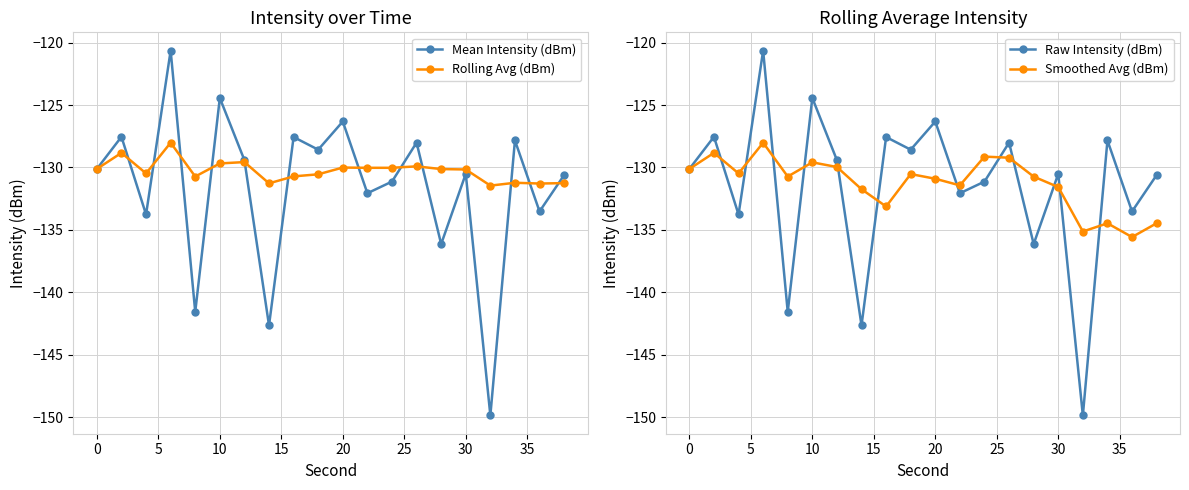

What is the highest value of the Mean Intensity (dBm) series?

-120.6